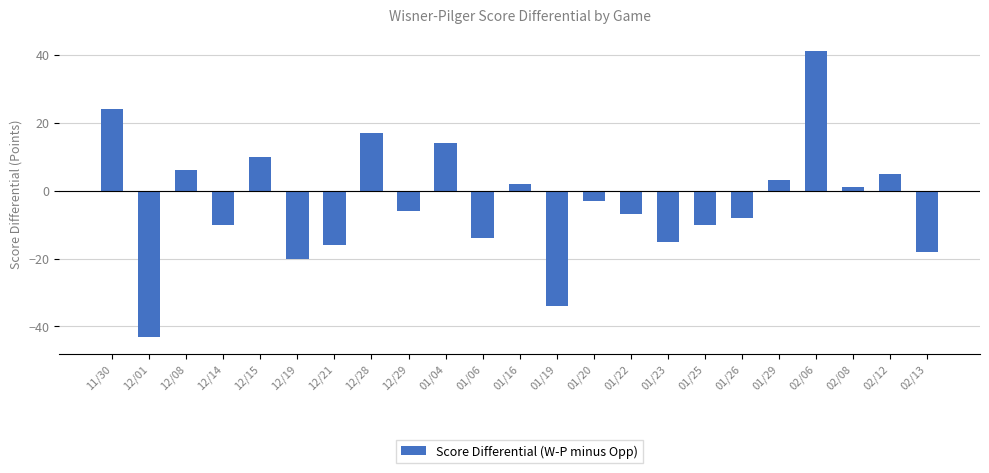

Which label corresponds to the largest value in the chart?

02/06